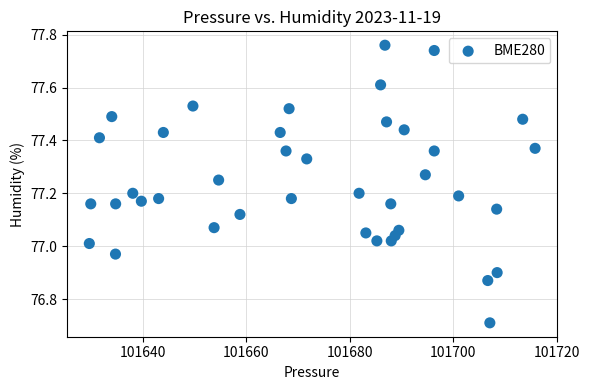

What is the range of X values (max minus min)?

86.2